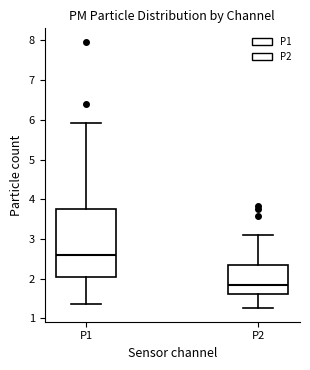

Where is the lower edge of the box for P2 on the y-axis? The values are not printed on the chart, so give them approximately, as read against the axis.

1.6